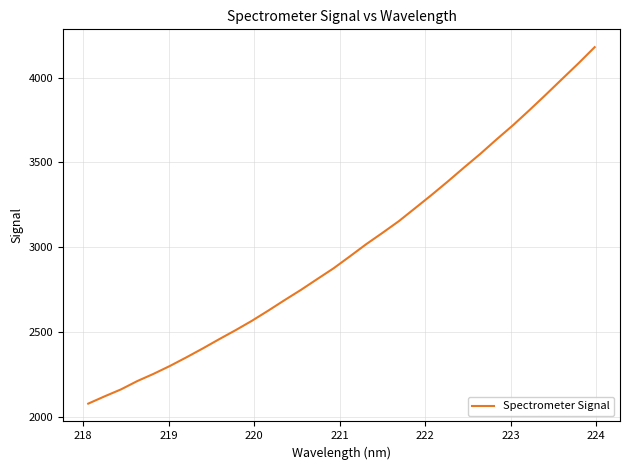

What is the difference between the maximum and minimum values?

2103.1